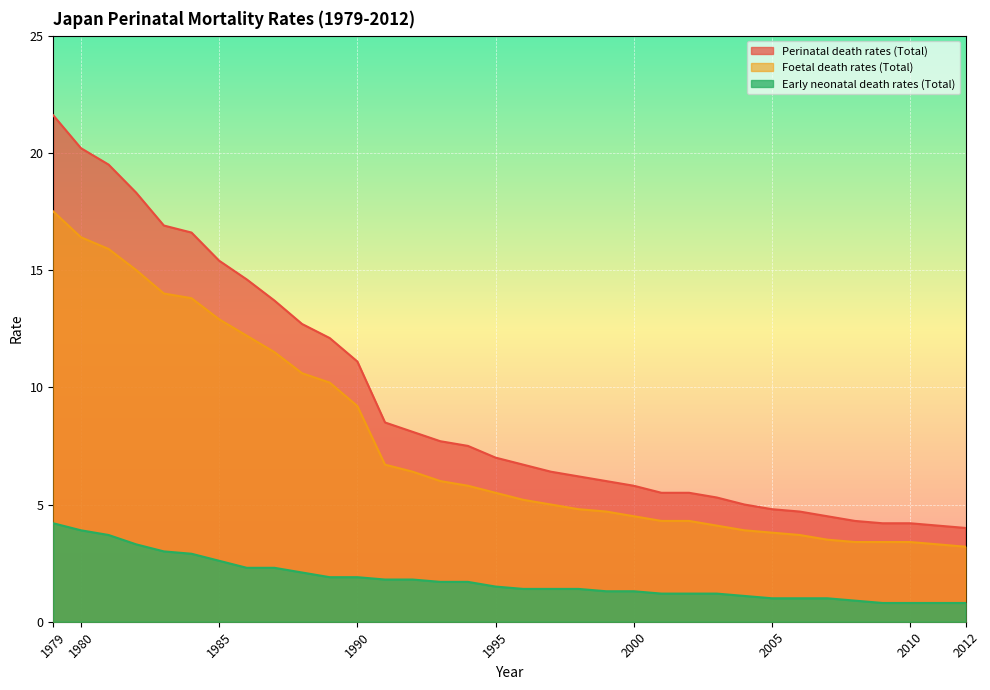

List the labels in order of Foetal death rates (Total) value, smallest first.

2012, 2011, 2008, 2009, 2010, 2007, 2006, 2005, 2004, 2003, 2001, 2002, 2000, 1999, 1998, 1997, 1996, 1995, 1994, 1993, 1992, 1991, 1990, 1989, 1988, 1987, 1986, 1985, 1984, 1983, 1982, 1981, 1980, 1979